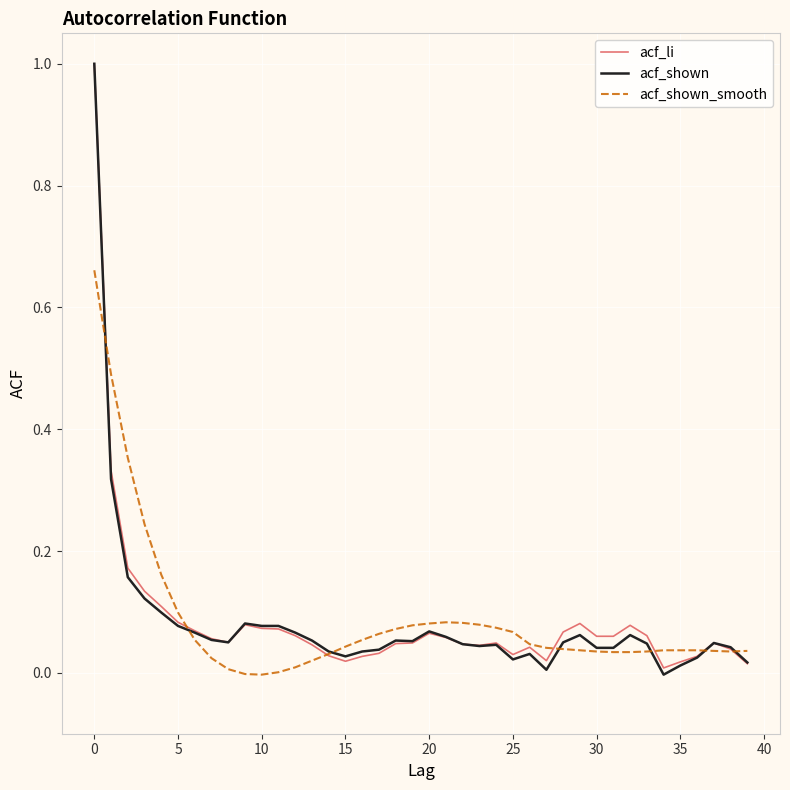

What is the maximum value for acf_li?

1.0